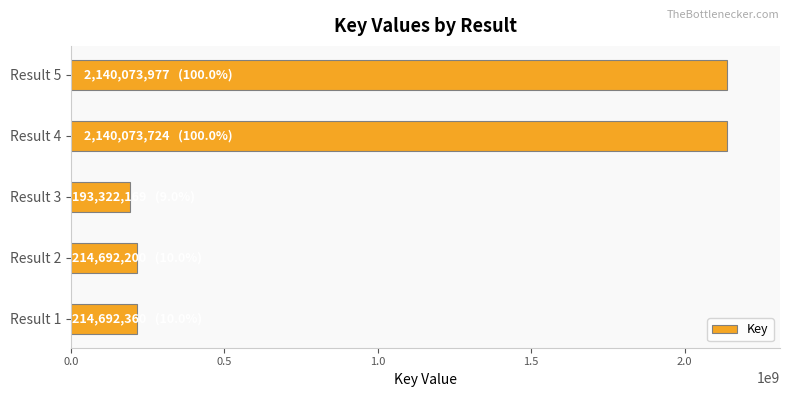

At which category does the chart reach its minimum across all series?

Result 3